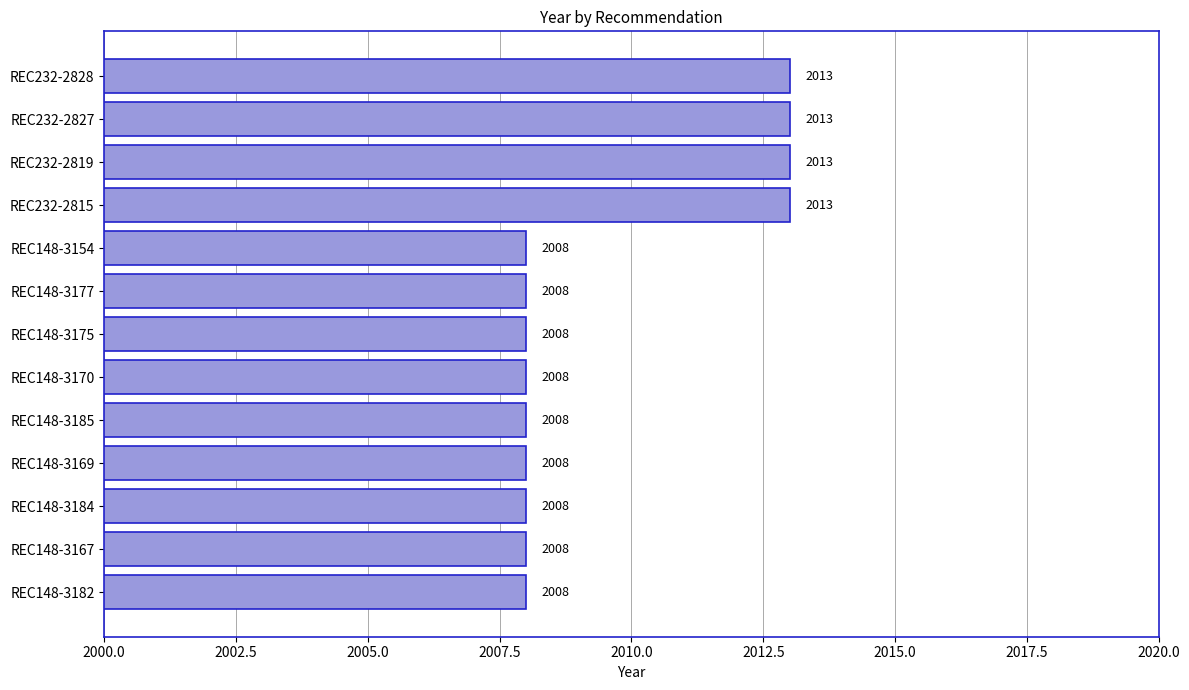

What is the change in value from REC232-2819 to REC148-3184?

-5